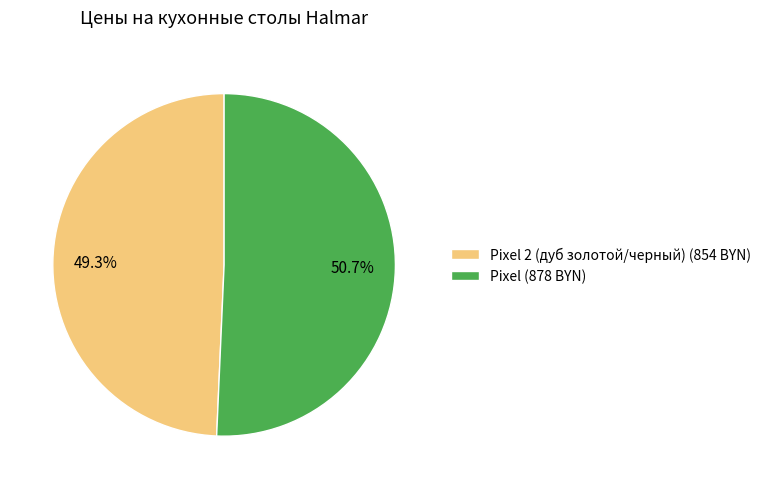

How many segments does this pie chart have?

2